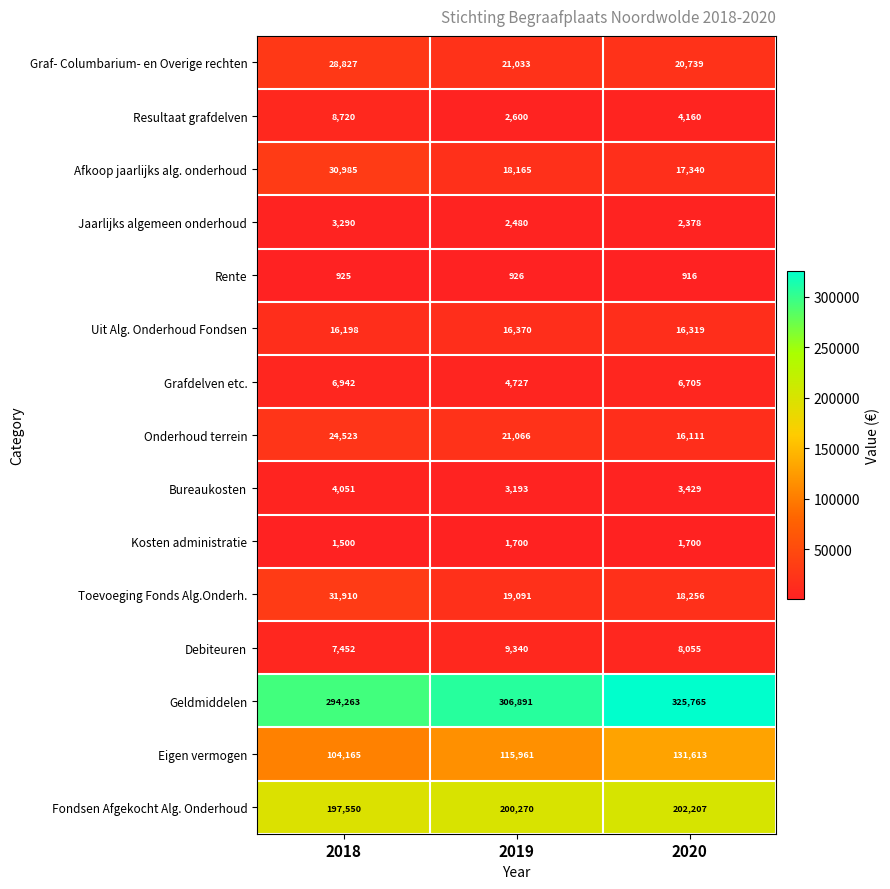

Which series changed the most between 2019 and 2020?

Geldmiddelen